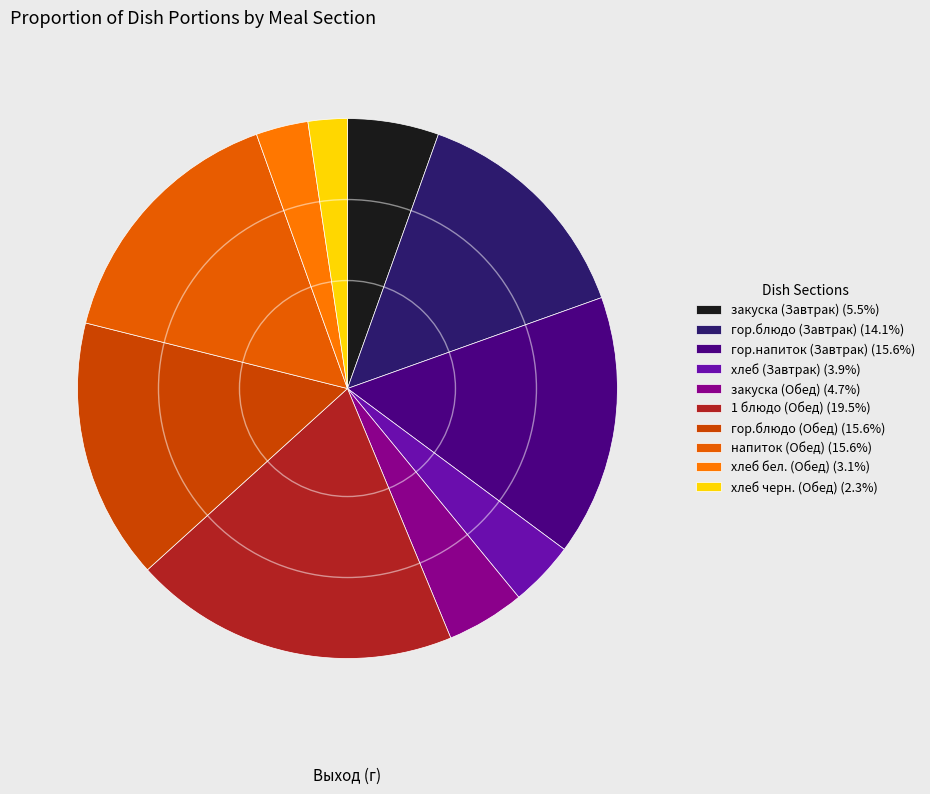

To the nearest percent, what portion does гор.напиток (Завтрак) represent?

16%